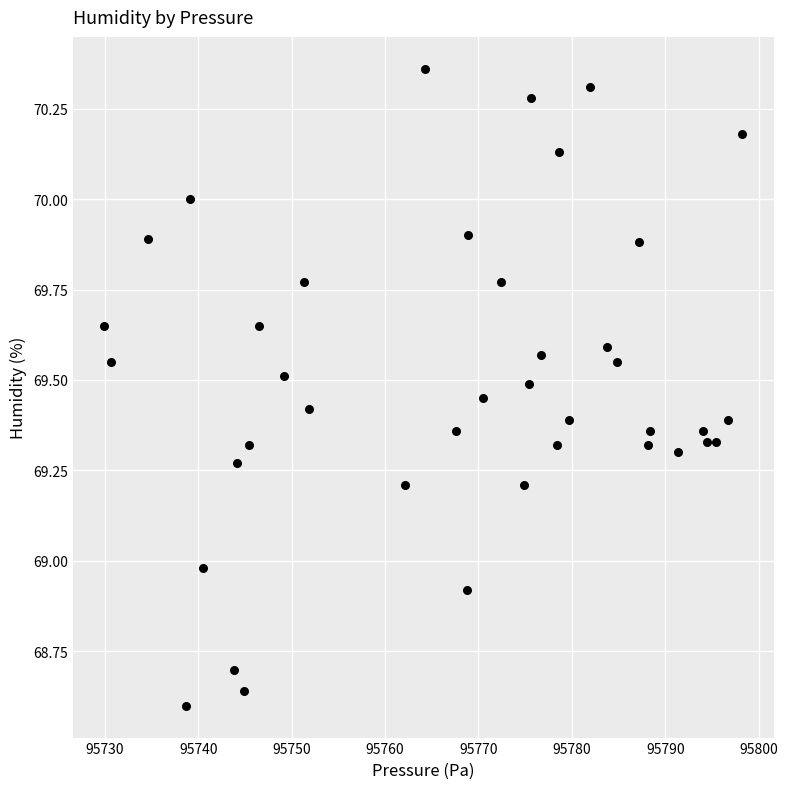

What is the range of X values (max minus min)?

68.3